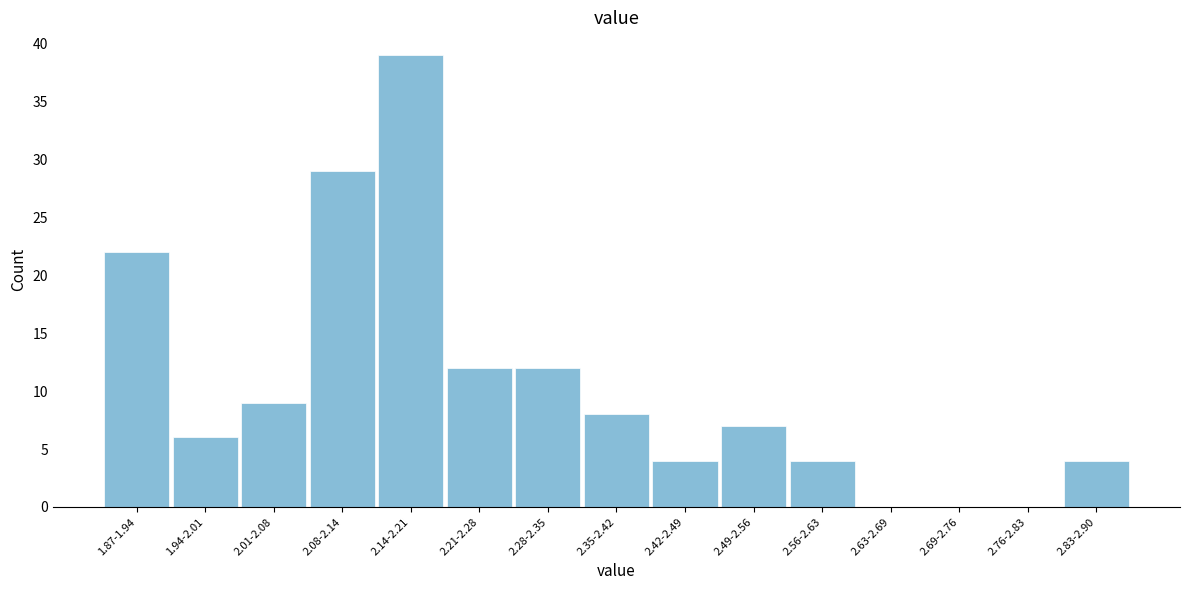

Reading left to right, transcribe all the data shown in this chart.

1.87-1.94=22	1.94-2.01=6	2.01-2.08=9	2.08-2.14=29	2.14-2.21=39	2.21-2.28=12	2.28-2.35=12	2.35-2.42=8	2.42-2.49=4	2.49-2.56=7	2.56-2.63=4	2.63-2.69=0	2.69-2.76=0	2.76-2.83=0	2.83-2.90=4